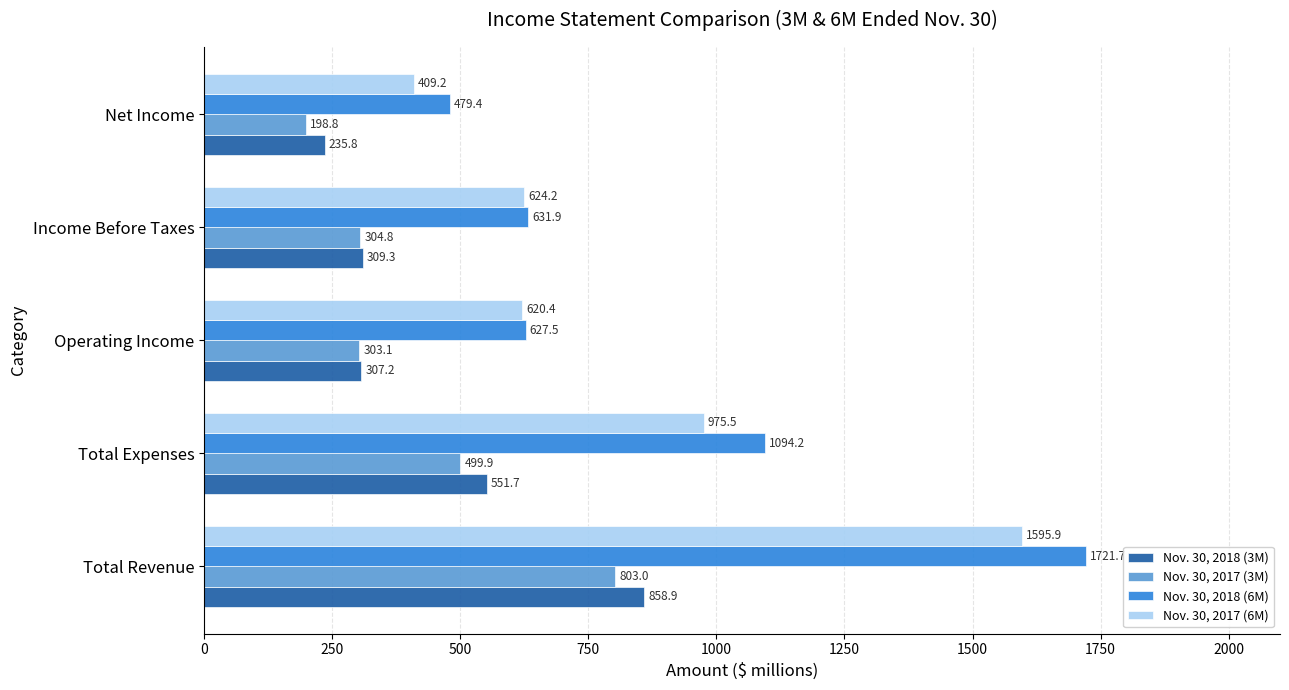

What are all the series names shown in the legend?

Nov. 30, 2018 (3M), Nov. 30, 2017 (3M), Nov. 30, 2018 (6M), Nov. 30, 2017 (6M)